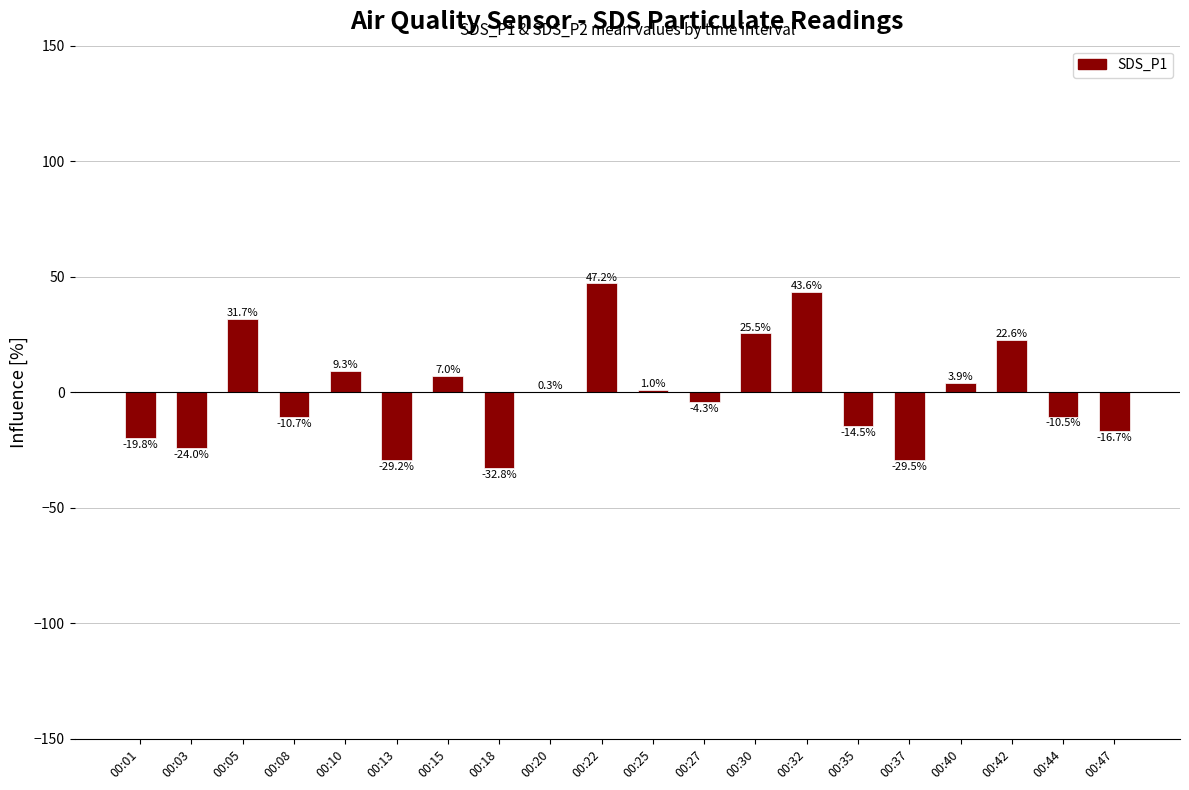

Which has a higher value, 00:44 or 00:03?

00:44